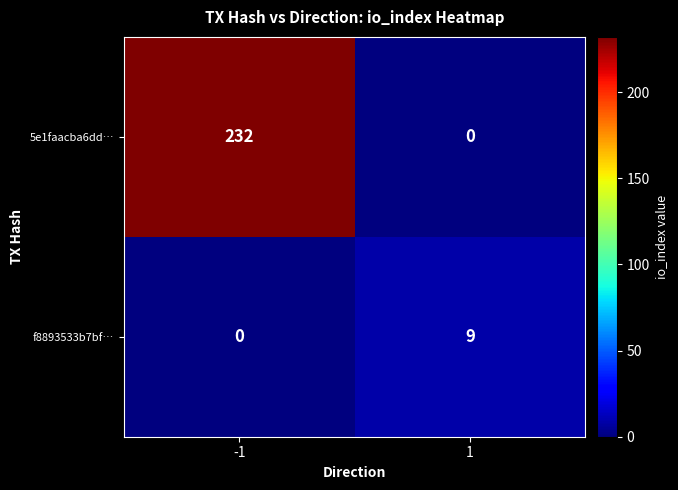

What is the approximate value of f8893533b7bf… at 1?

9